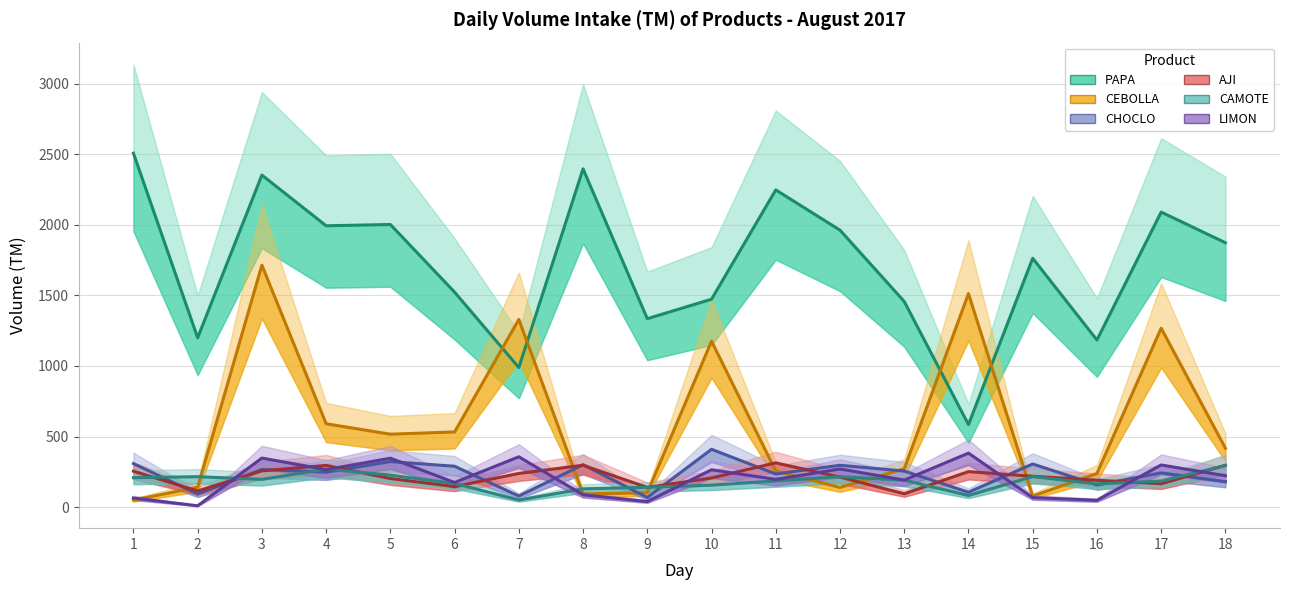

At which label does AJI reach its minimum?

13